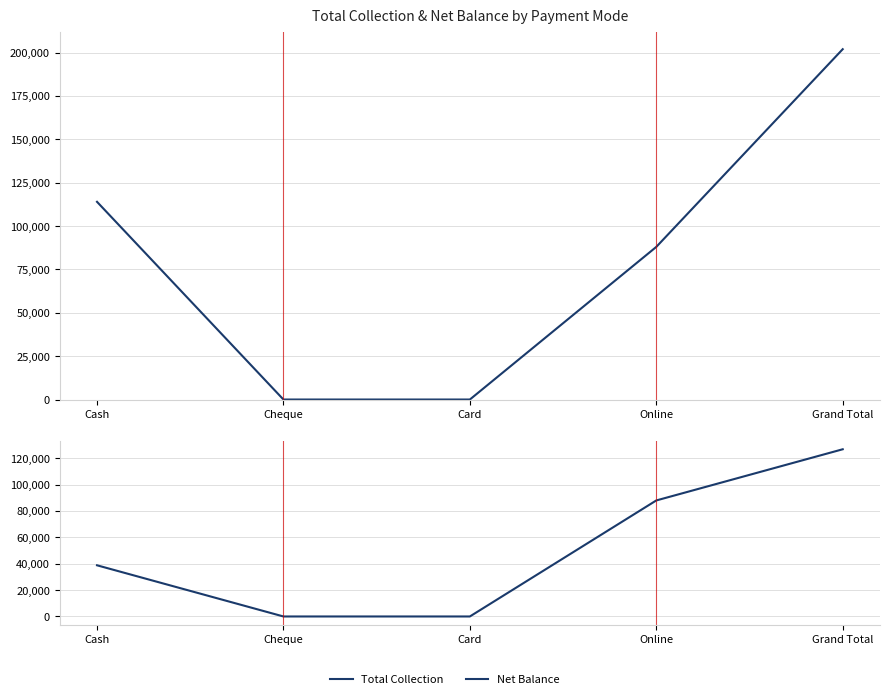

List the series in order of their peak value, lowest first.

Net Balance, Total Collection